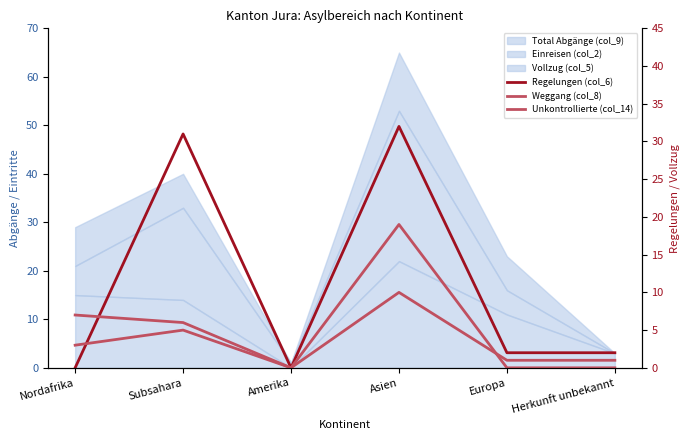

Where do Regelungen (col_6) and Unkontrollierte (col_14) first cross each other?

Nordafrika and Subsahara